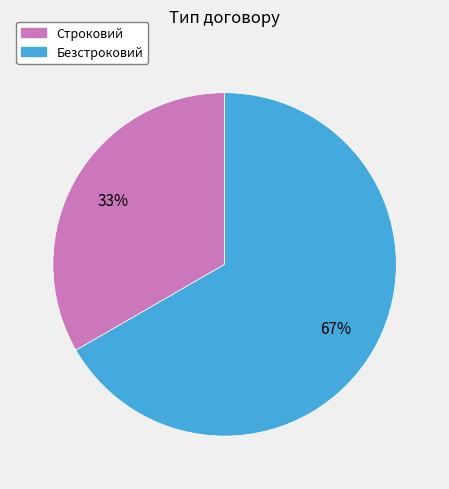

To the nearest percent, what is the average slice percentage?

50%